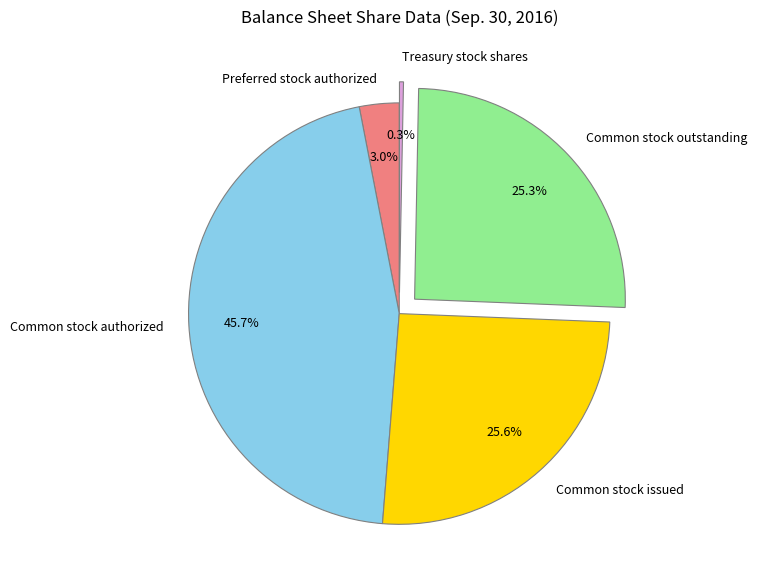

How many segments does this pie chart have?

5